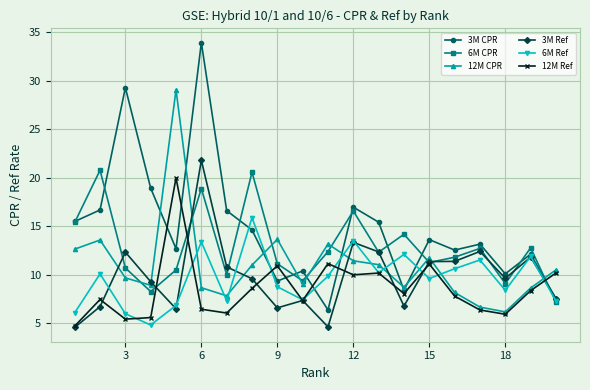

Does the chart have visible grid lines?

Yes